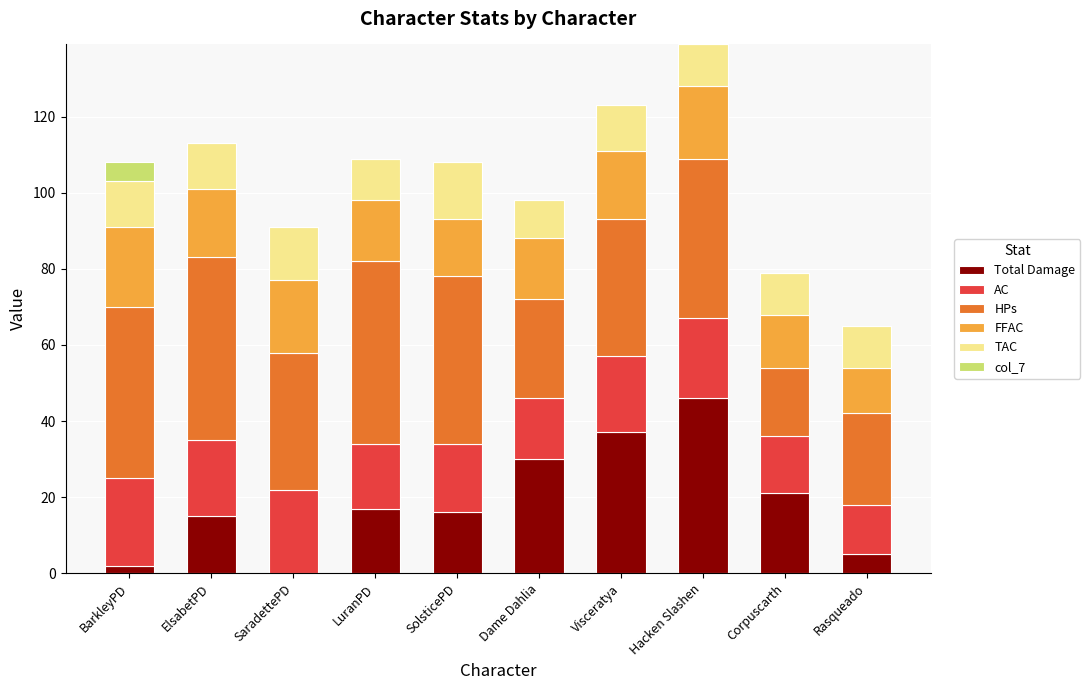

How many data points does each series have?

10